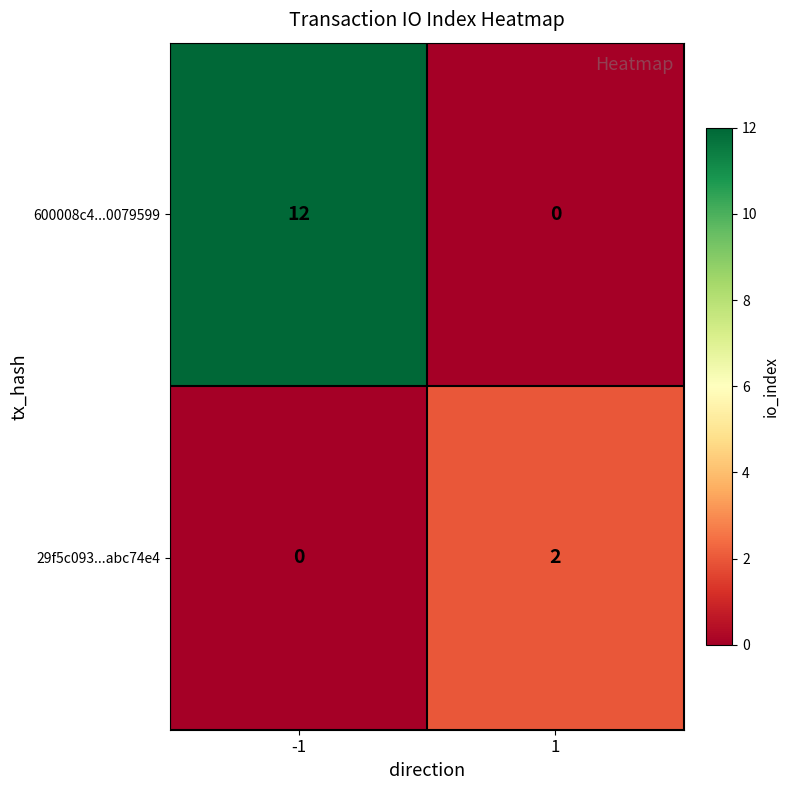

Rank the series by their average value, from lowest to highest.

29f5c093...abc74e4, 600008c4...0079599